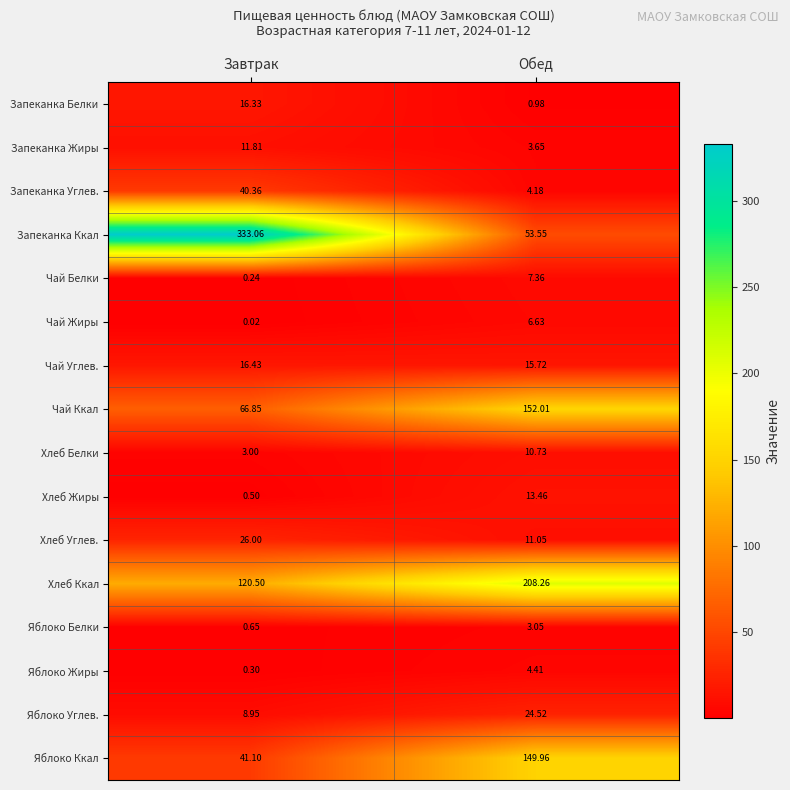

At which label does Яблоко Углев. reach its peak?

Обед